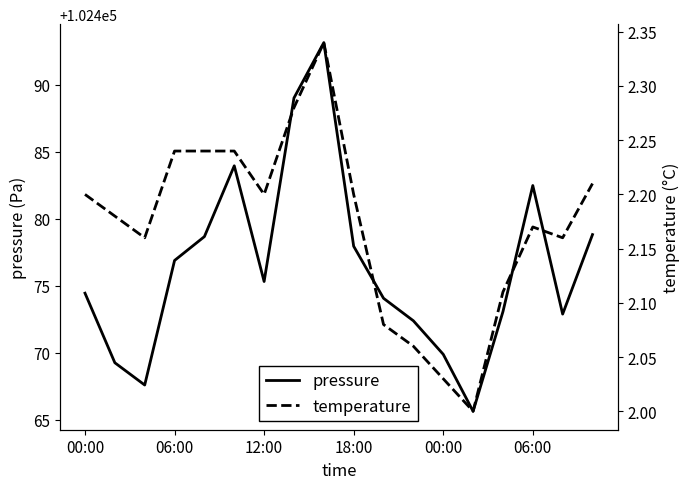

What is the difference between the maximum and second lowest values in the temperature series?

0.3